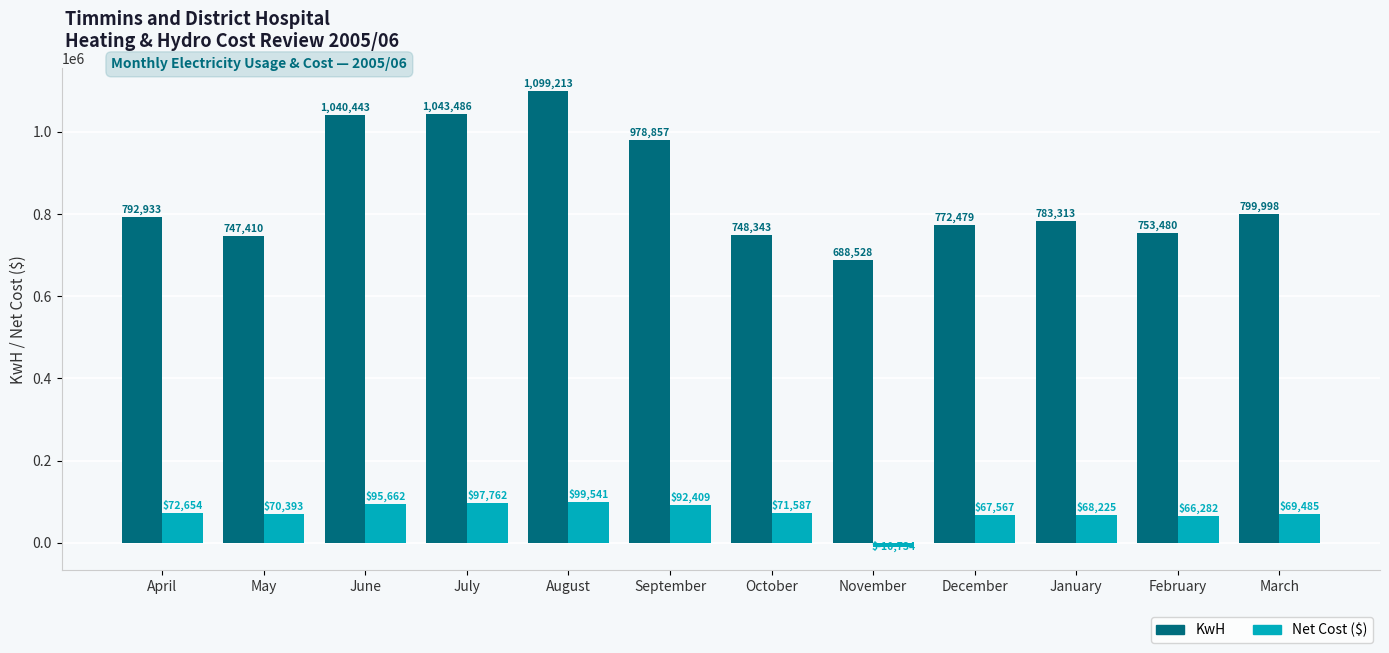

What is the minimum value shown in the chart?

-10734.2